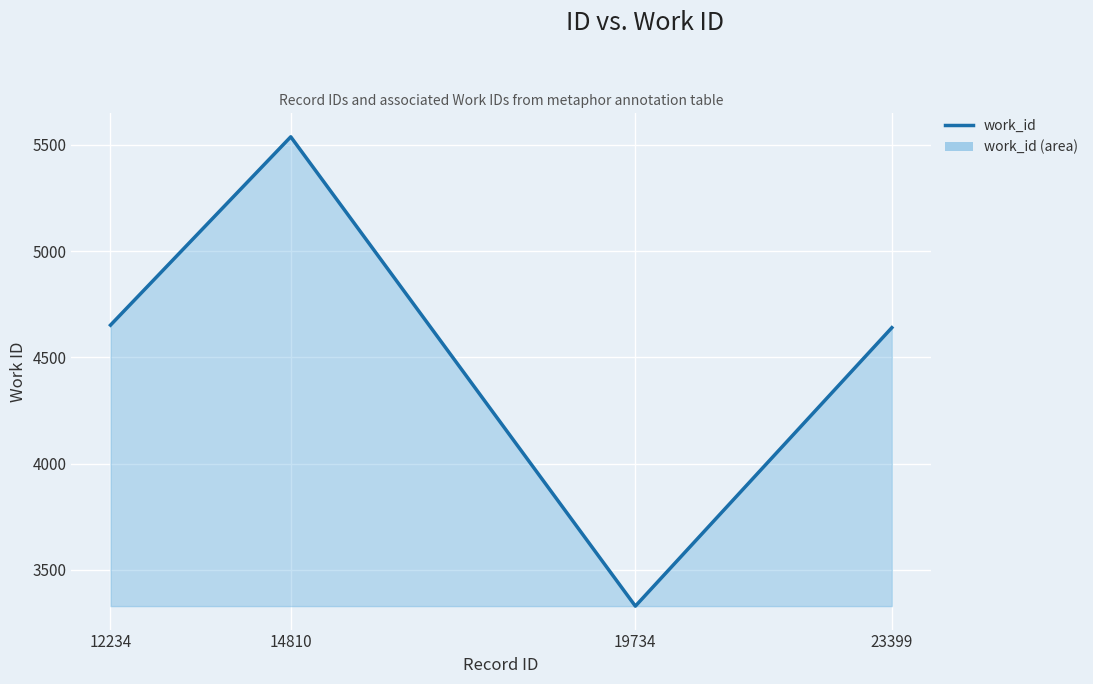

Where is the data nearest to the value 4434?

23399